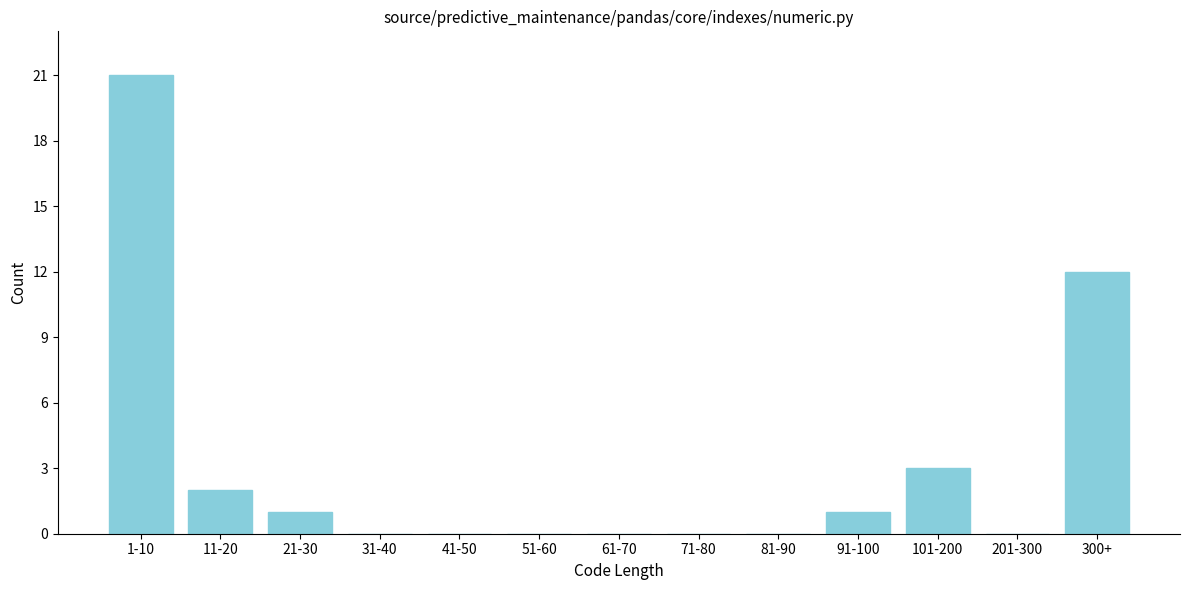

Reading left to right, transcribe all the data shown in this chart.

1-10=21	11-20=2	21-30=1	31-40=0	41-50=0	51-60=0	61-70=0	71-80=0	81-90=0	91-100=1	101-200=3	201-300=0	300+=12